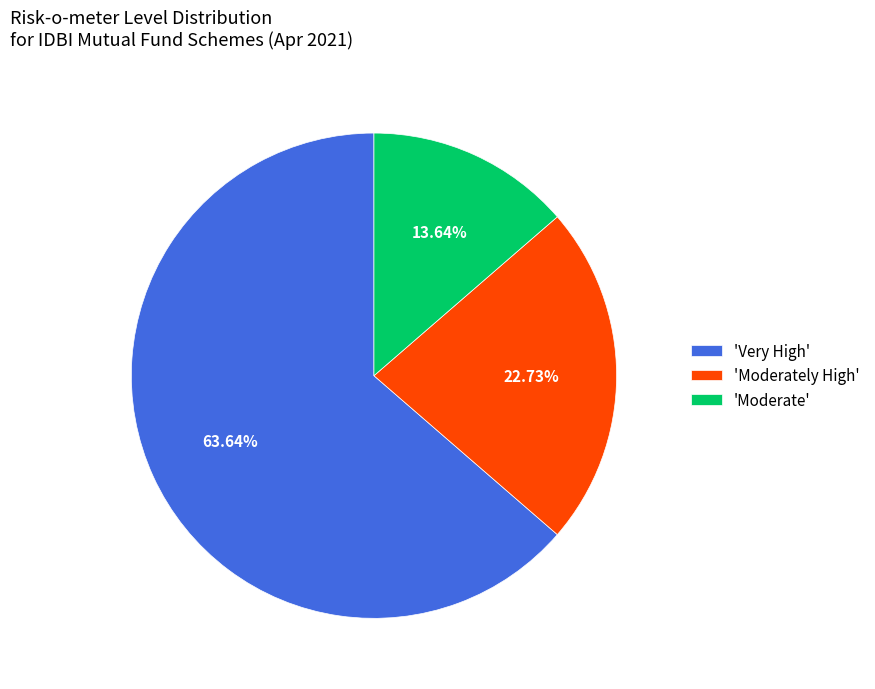

Which slice is the smallest?

'Moderate'